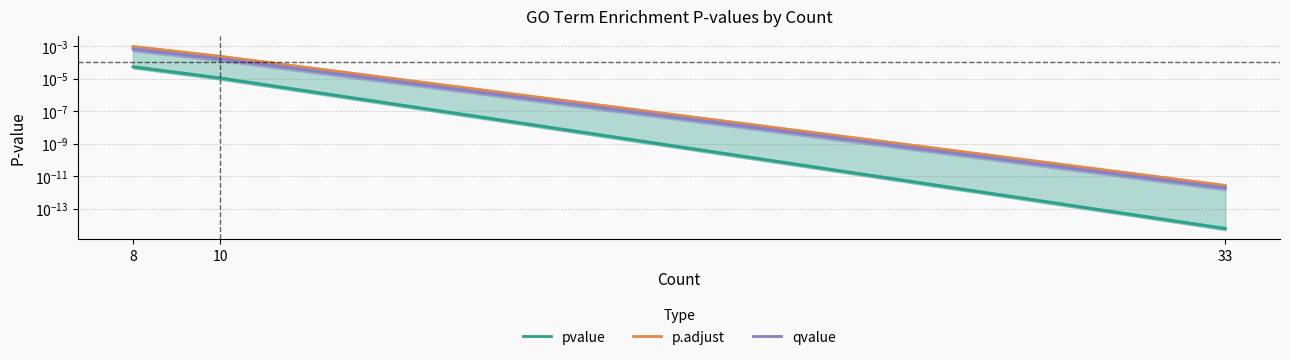

Between 10 and 33, which is larger?

10